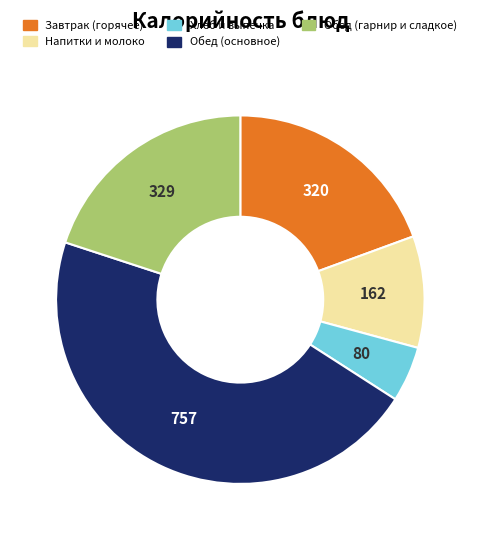

Is there a majority slice in this chart?

No